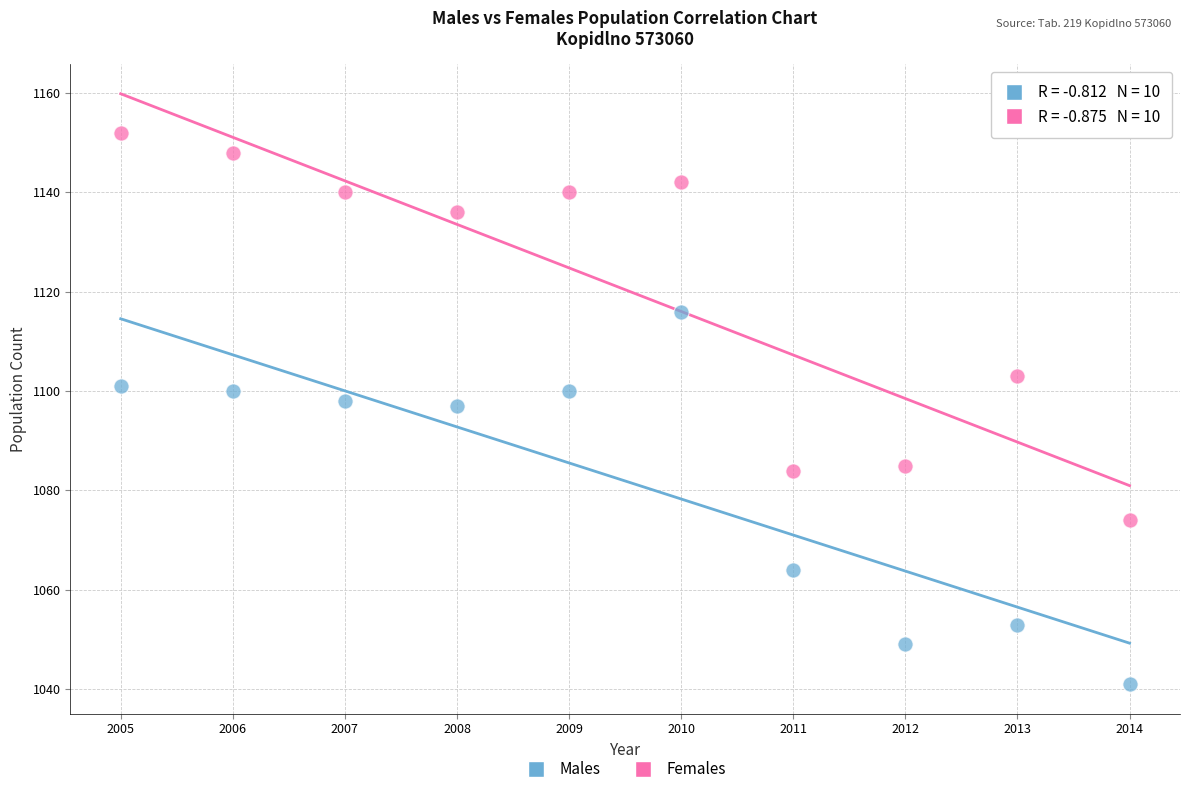

In the Females series, what Y value is closest to 1113?

1103